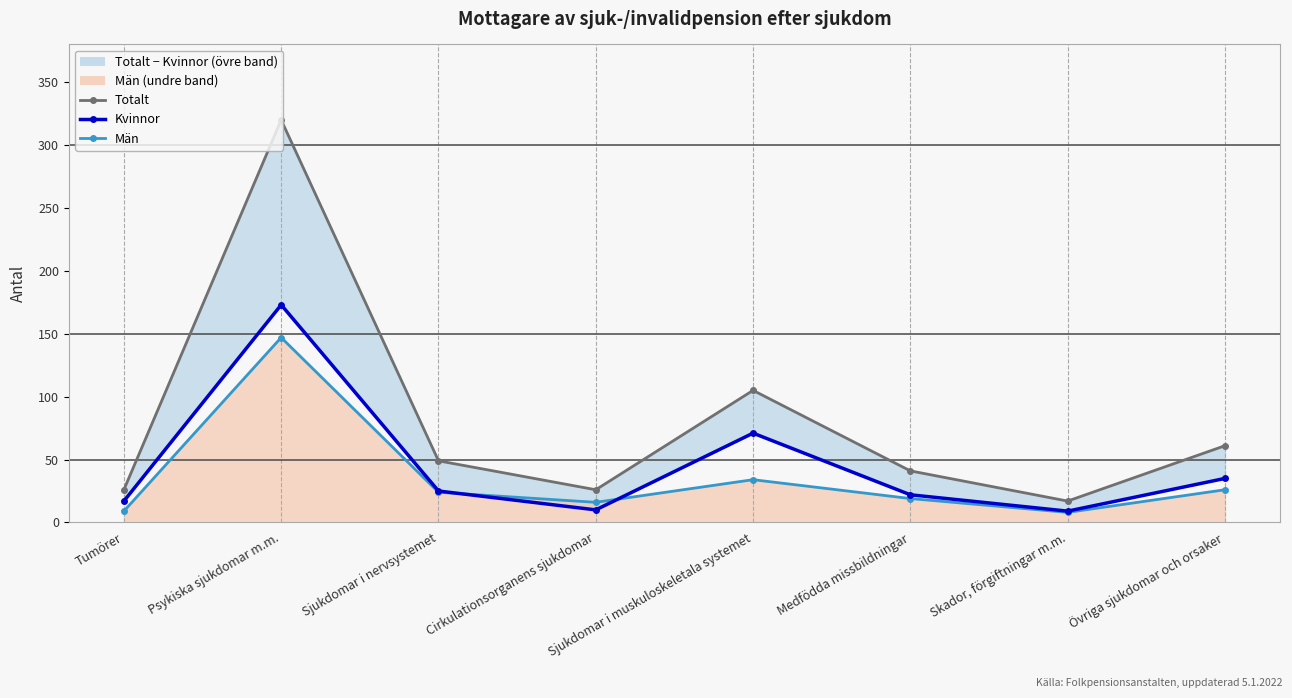

True or false: Totalt and Kvinnor intersect in this chart.

False